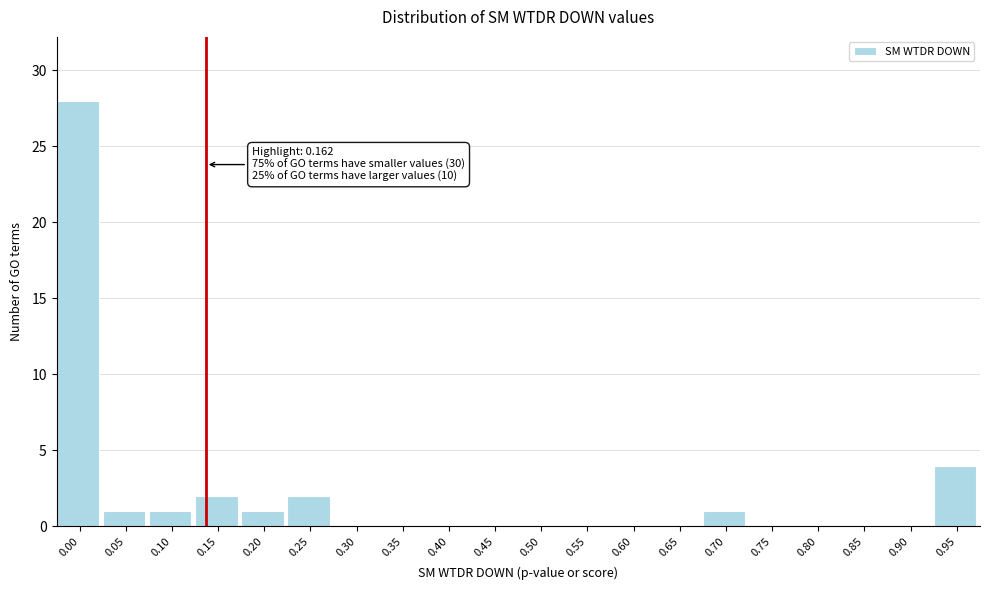

Reading left to right, extract all data points from this chart.

0.00=28	0.05=1	0.10=1	0.15=2	0.20=1	0.25=2	0.30=0	0.35=0	0.40=0	0.45=0	0.50=0	0.55=0	0.60=0	0.65=0	0.70=1	0.75=0	0.80=0	0.85=0	0.90=0	0.95=4